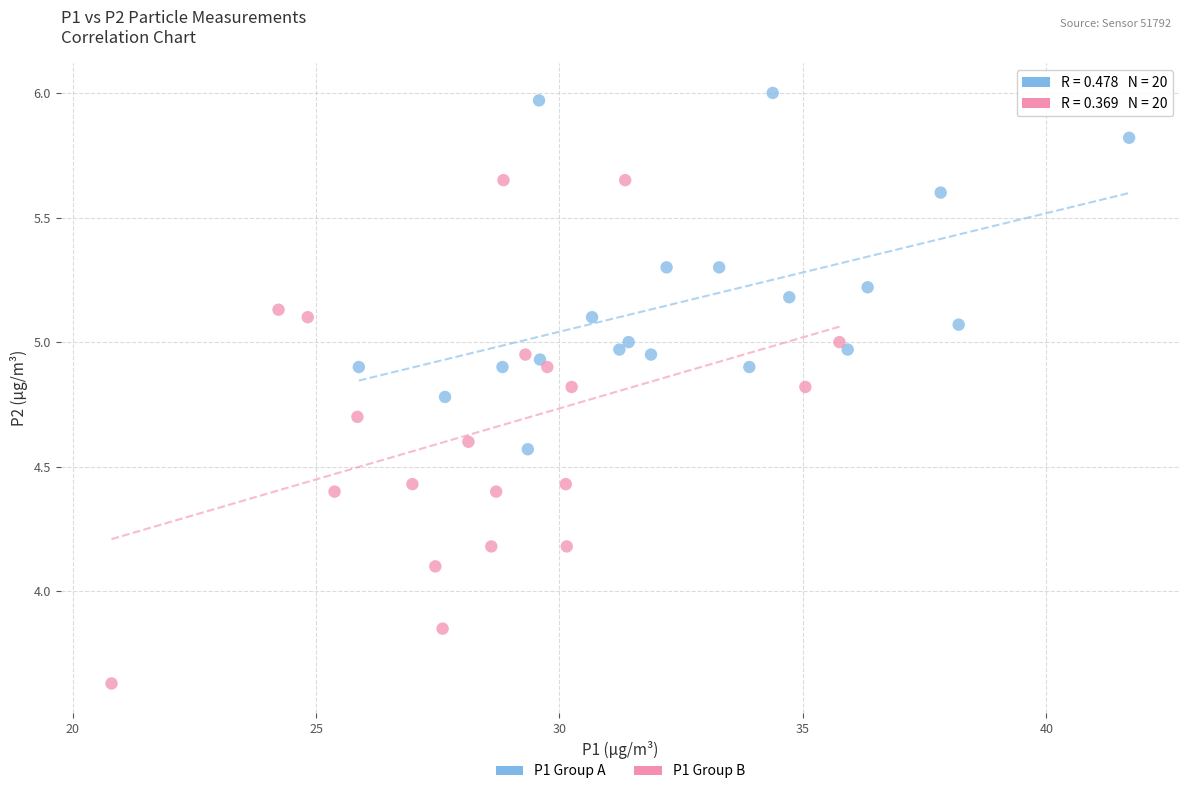

Which series has the widest spread of Y values?

P1 Group B